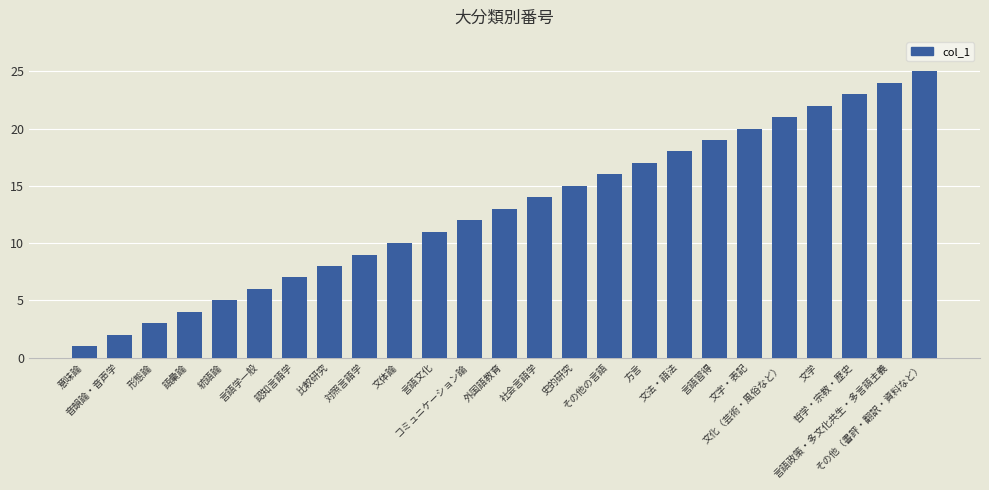

The chart shows a value of 10 at 文体論. True or false?

True